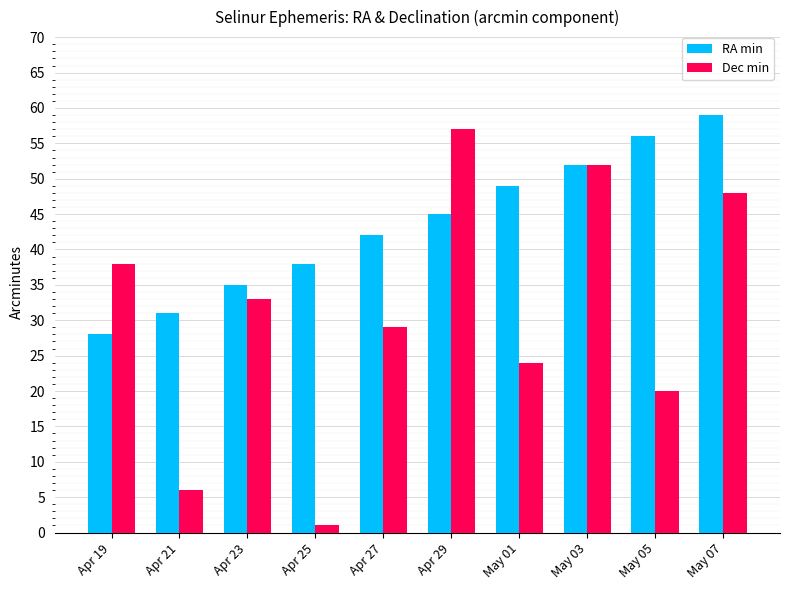

List the series in order of their peak value, highest first.

RA min, Dec min